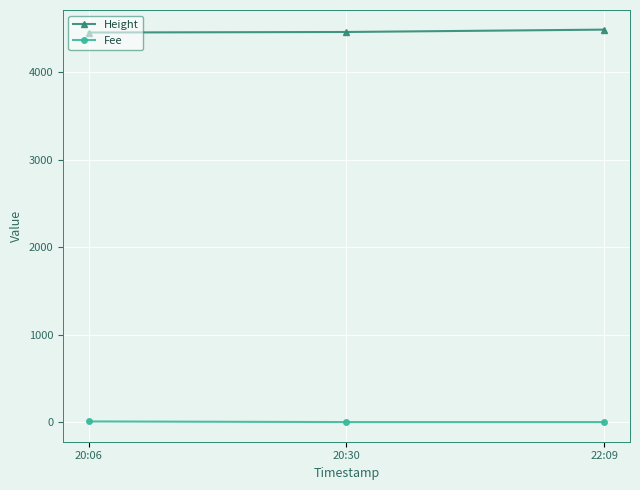

The value of Height at 20:06 is 1220.7. True or false?

False